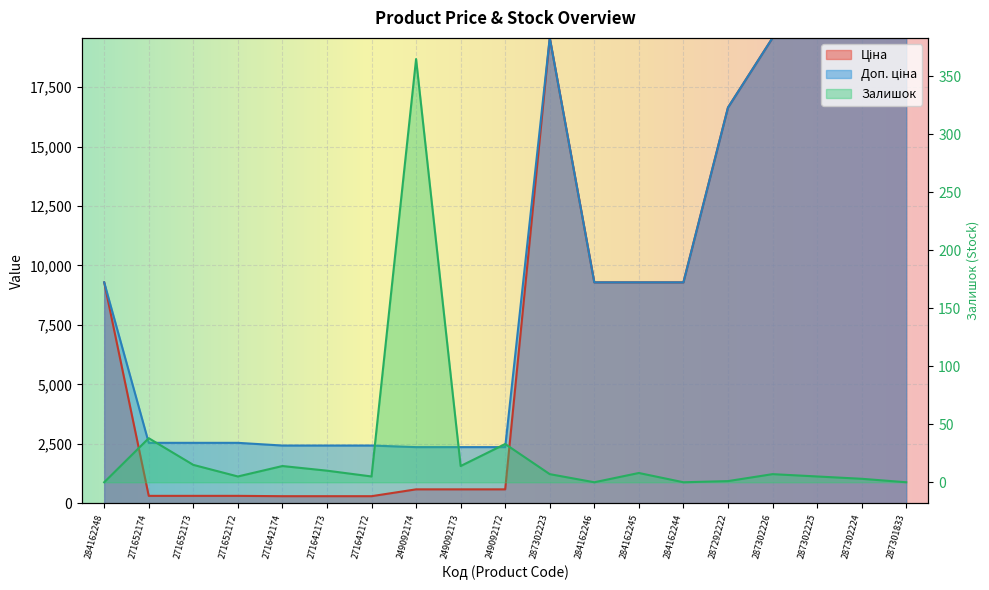

Reading right to left, extract all data points from this chart.

Ціна: 287301833=19564.9	287302224=19564.9	287302225=19564.9	287302226=19564.9	287292222=16636.8	284162244=9290.5	284162245=9290.5	284162246=9290.5	287302223=19564.9	249092172=591.6	249092173=591.6	249092174=591.6	271642172=304.1	271642173=304.1	271642174=304.1	271652172=318.3	271652173=318.3	271652174=318.3	284162248=9290.5
Доп. ціна: 287301833=19564.9	287302224=19564.9	287302225=19564.9	287302226=19564.9	287292222=16636.8	284162244=9290.5	284162245=9290.5	284162246=9290.5	287302223=19564.9	249092172=2366.5	249092173=2366.5	249092174=2366.5	271642172=2432.8	271642173=2432.8	271642174=2432.8	271652172=2546.4	271652173=2546.4	271652174=2546.4	284162248=9290.5
Залишок: 287301833=0.0	287302224=3.0	287302225=5.0	287302226=7.0	287292222=1.0	284162244=0.0	284162245=8.0	284162246=0.0	287302223=7.0	249092172=33.0	249092173=14.0	249092174=365.0	271642172=5.0	271642173=10.0	271642174=14.0	271652172=5.0	271652173=15.0	271652174=38.0	284162248=0.0